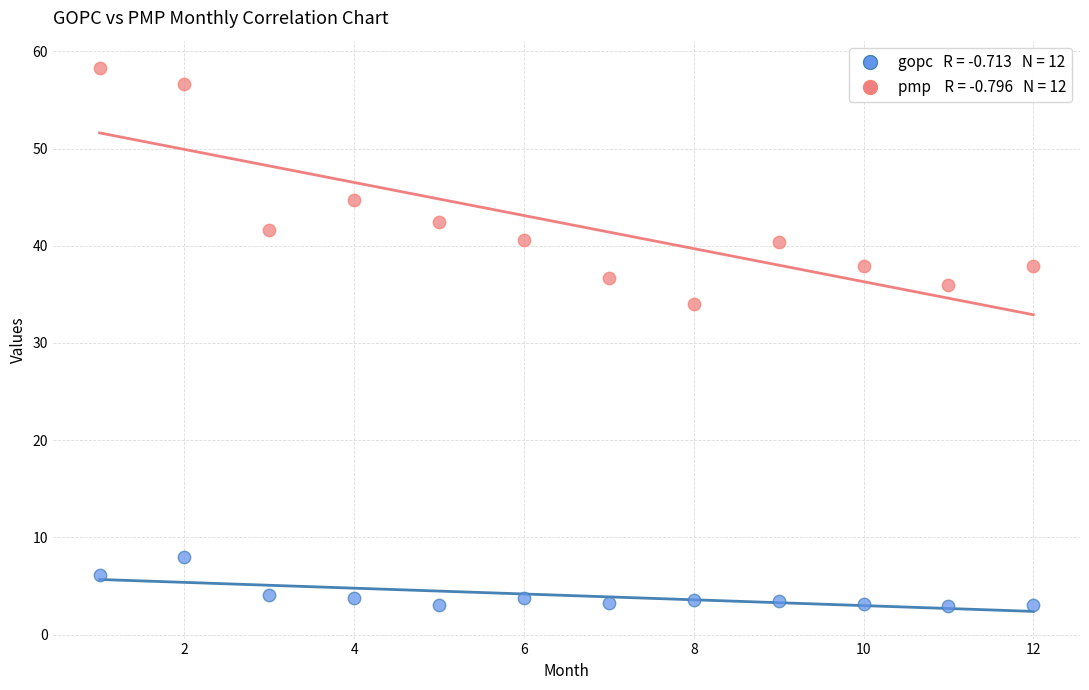

Across all data points, what is the range of X values (max minus min)?

11.0